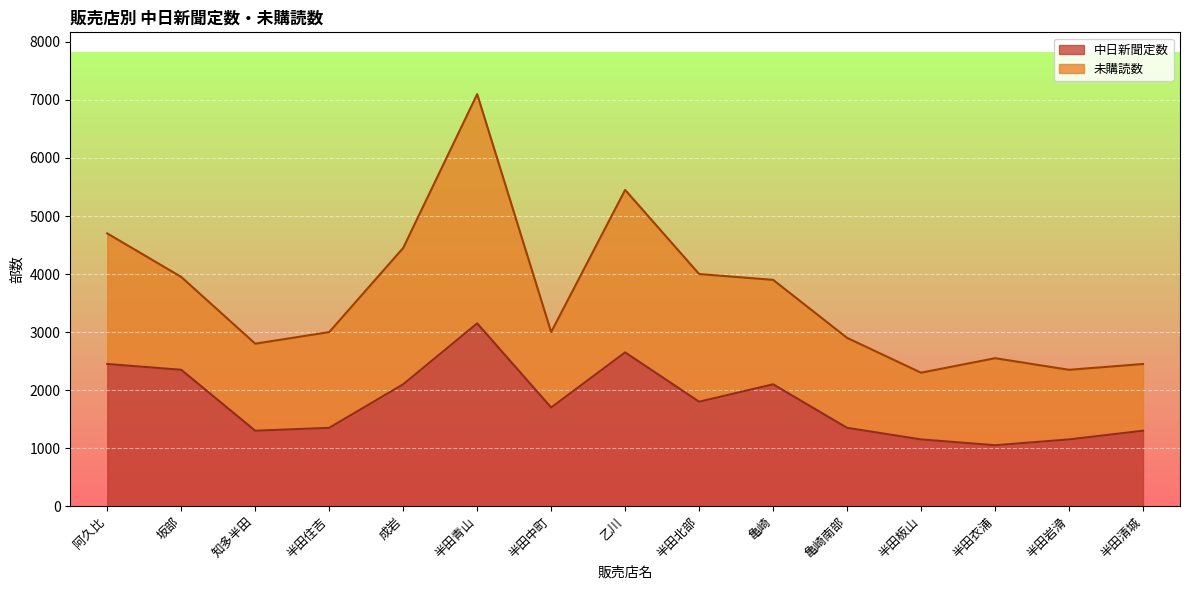

Read the 中日新聞定数 value at 半田住吉.

1350